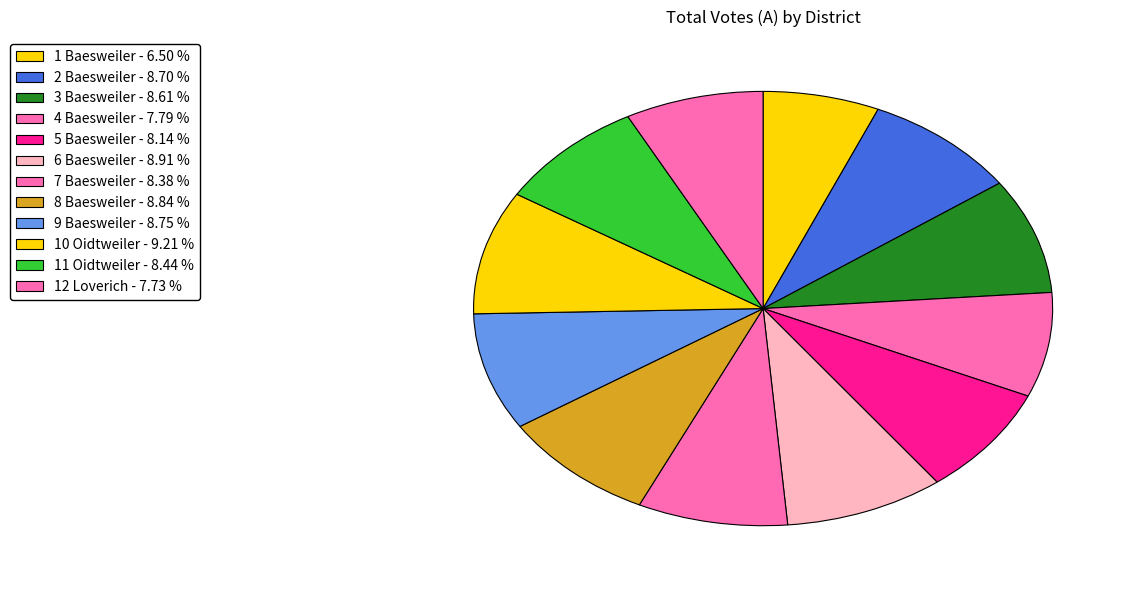

Count the number of slices in the pie.

12